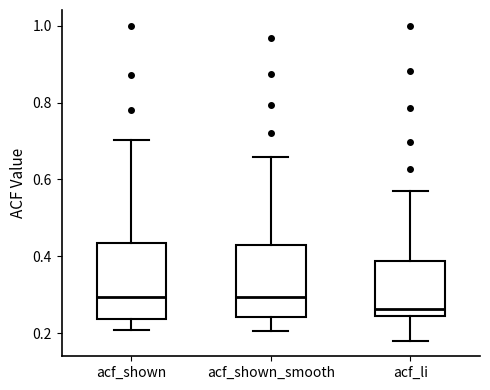

Reading left to right, transcribe this box plot: for each box, give where its median line is, the range the box spans, and where its two whiskers end, as read against the y-axis. The values are not printed on the chart, so give them approximately, as read against the axis.

acf_shown: median 0.30, box 0.24 to 0.44, whiskers 0.20 to 0.70
acf_shown_smooth: median 0.30, box 0.24 to 0.42, whiskers 0.20 to 0.66
acf_li: median 0.26, box 0.24 to 0.38, whiskers 0.18 to 0.58